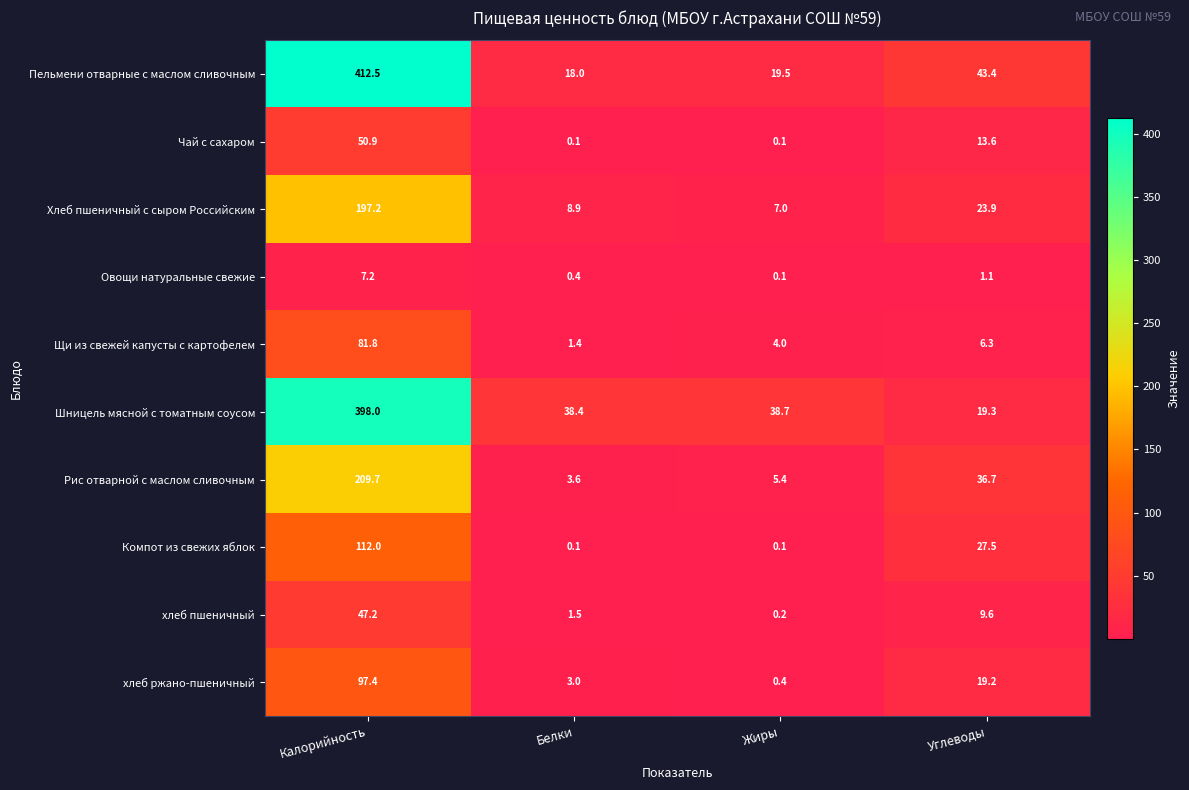

Where is Щи из свежей капусты с картофелем nearest to the value 41?

Углеводы